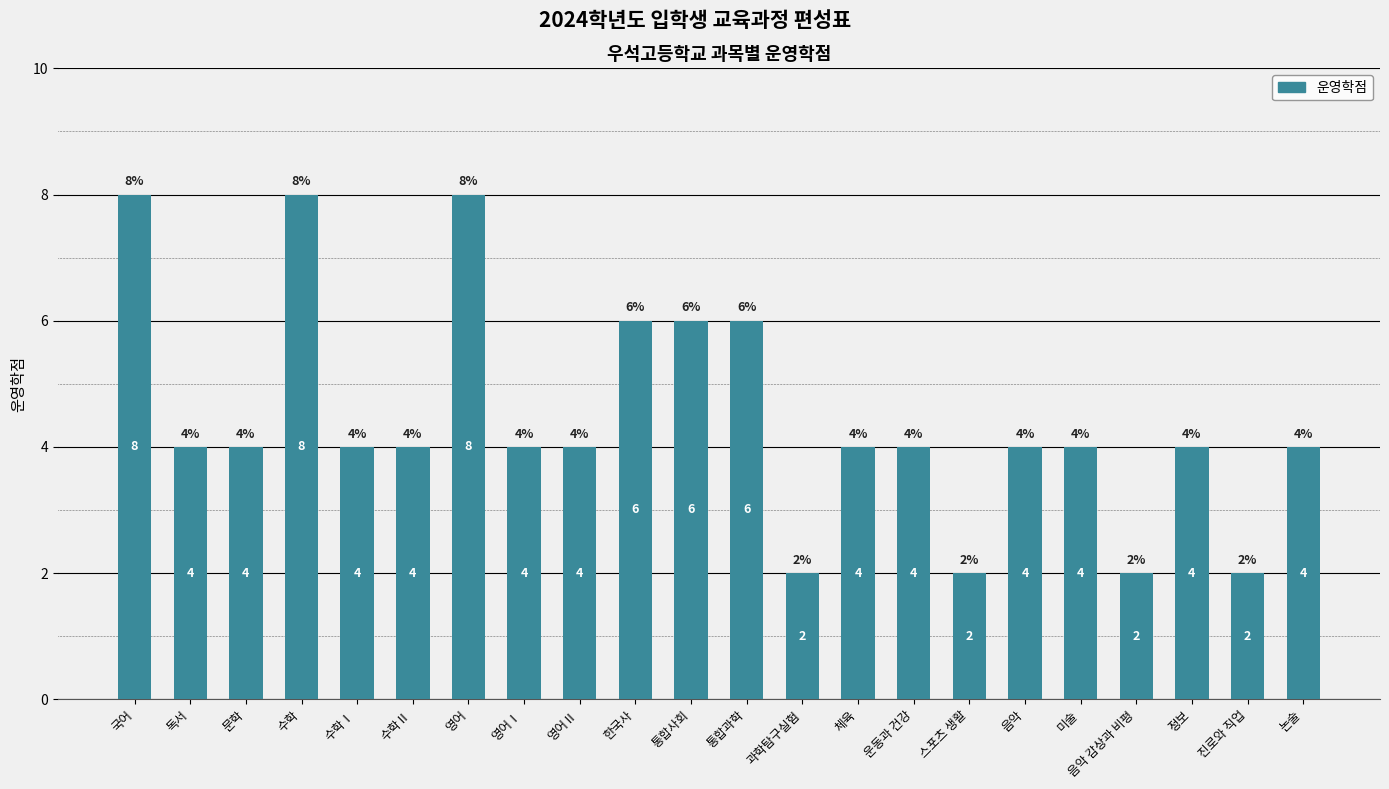

What position from the right is 수학Ⅰ?

18